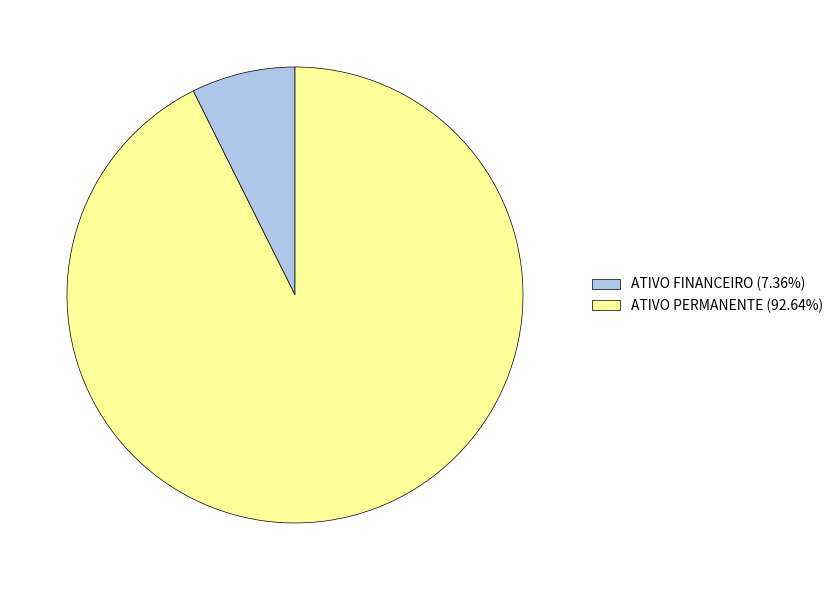

Approximately how many times larger is the value at ATIVO PERMANENTE (92.64%) compared to ATIVO FINANCEIRO (7.36%)?

12.6